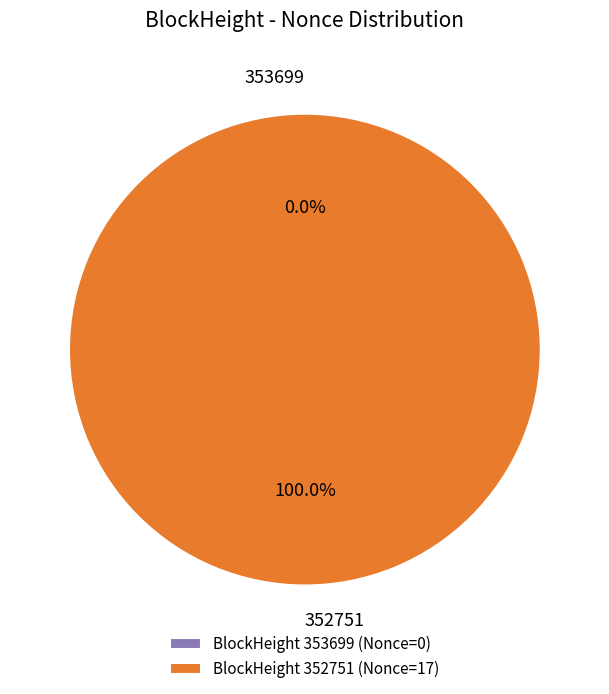

Combined, do 352751 and 353699 account for over 50%?

Yes